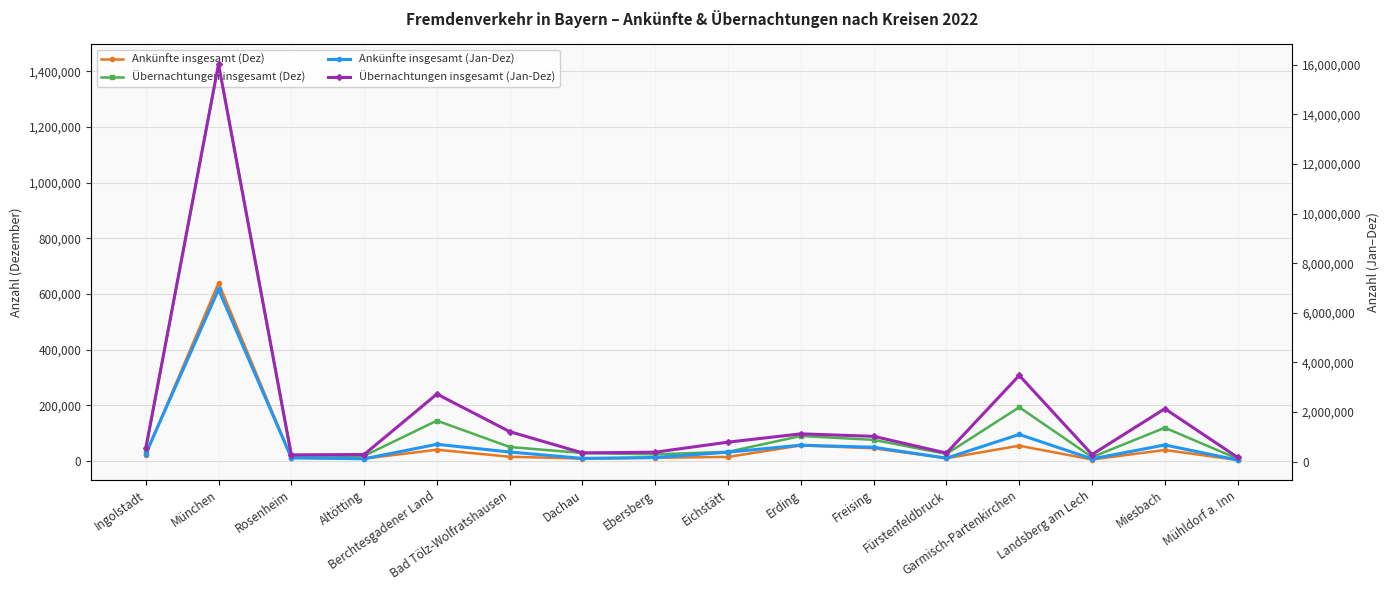

What is the smallest value displayed?

3669